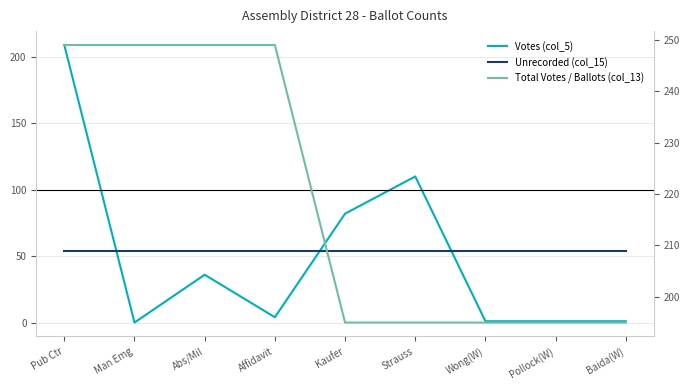

What is the value of the Total Votes / Ballots (col_13) point at the 2nd from the left?

249